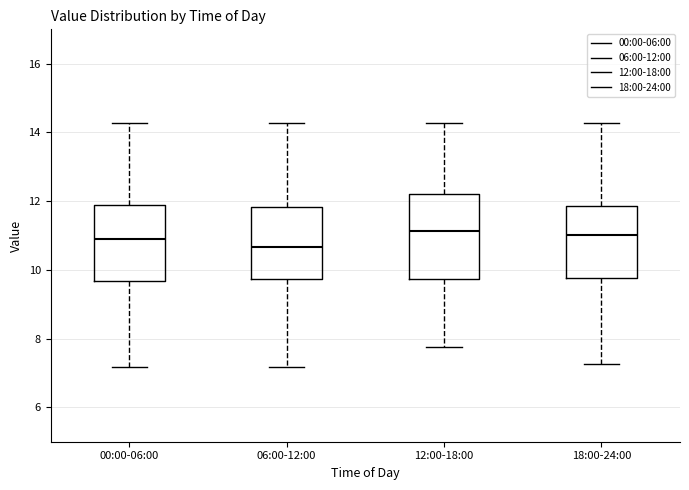

Which box is the tallest, from its lower edge to its upper edge?

12:00-18:00